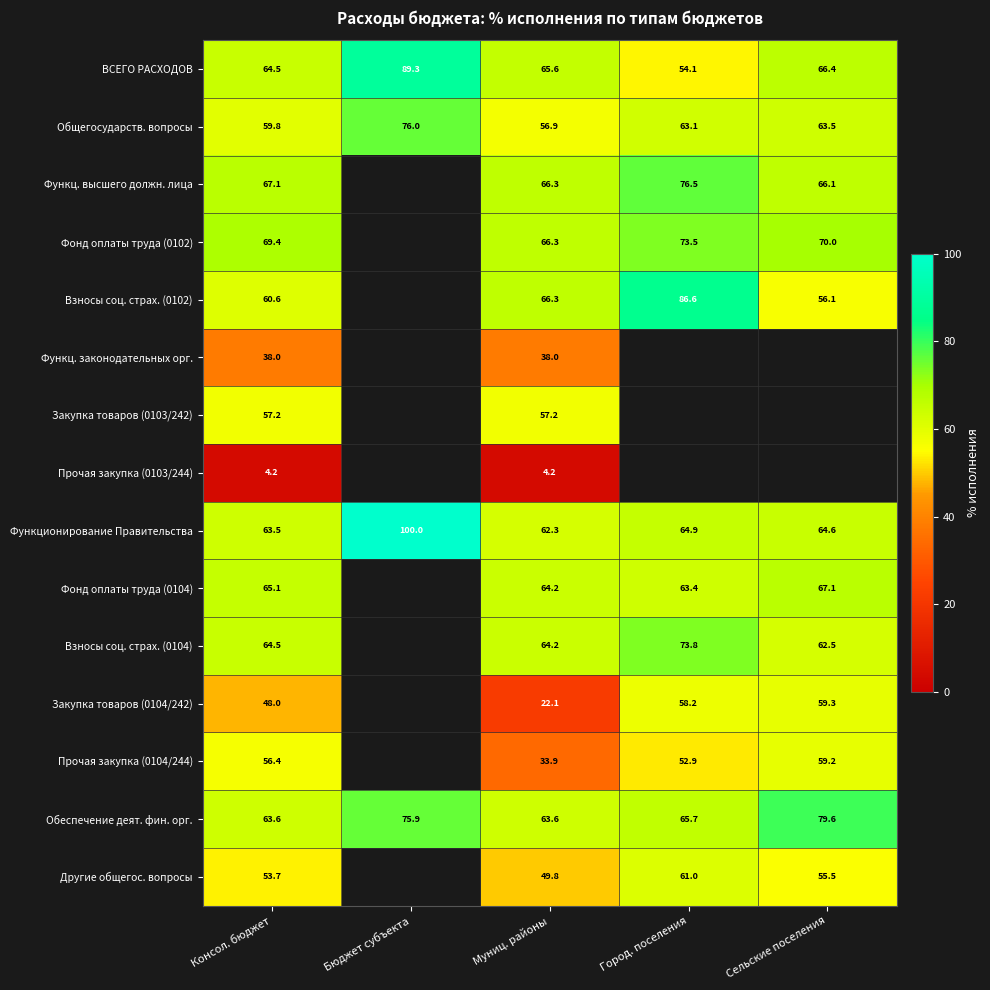

Is the value of Функционирование Правительства at Муниц. районы greater than the value of Закупка товаров (0104/242) at Консол. бюджет?

Yes